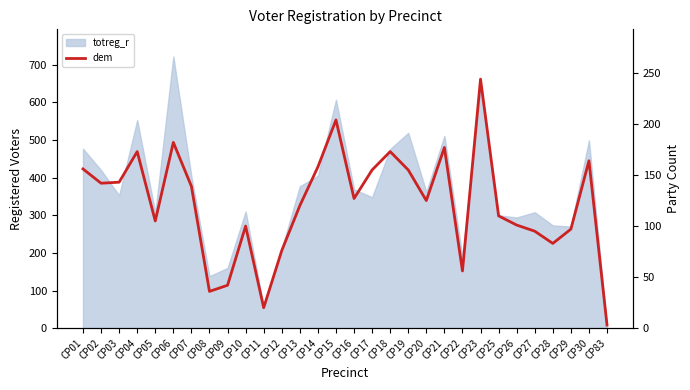

Reading left to right, transcribe all the data shown in this chart.

156	142	143	173	105	182	139	36	42	100	20	76	120	158	204	127	155	173	155	125	177	56	244	110	101	95	83	97	164	3